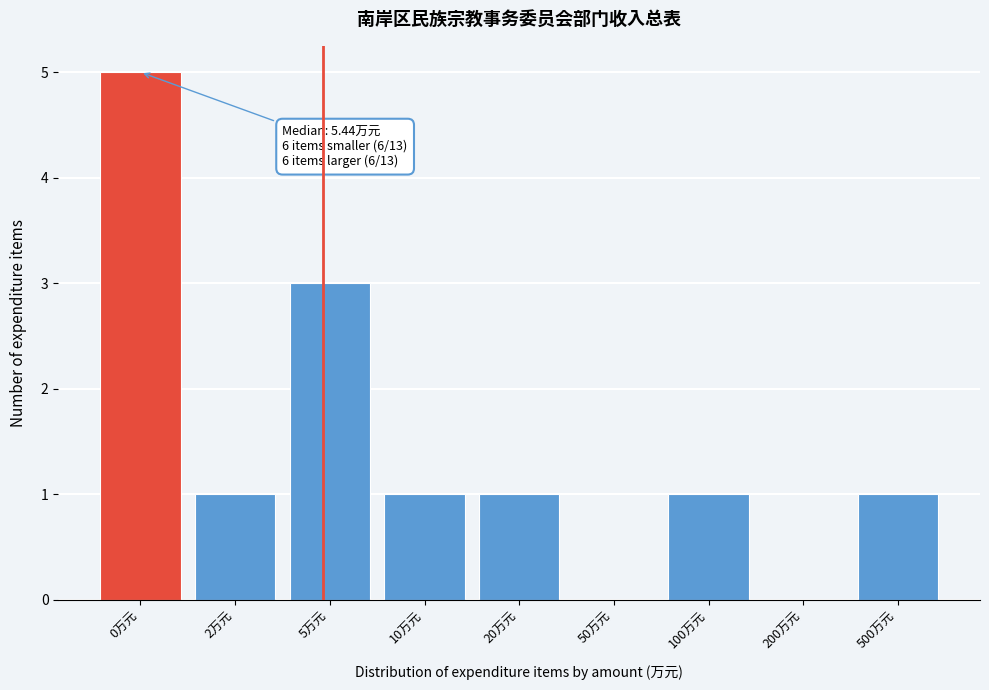

Reading left to right, list all the values displayed in this chart.

0万元=5	2万元=1	5万元=3	10万元=1	20万元=1	50万元=0	100万元=1	200万元=0	500万元=1